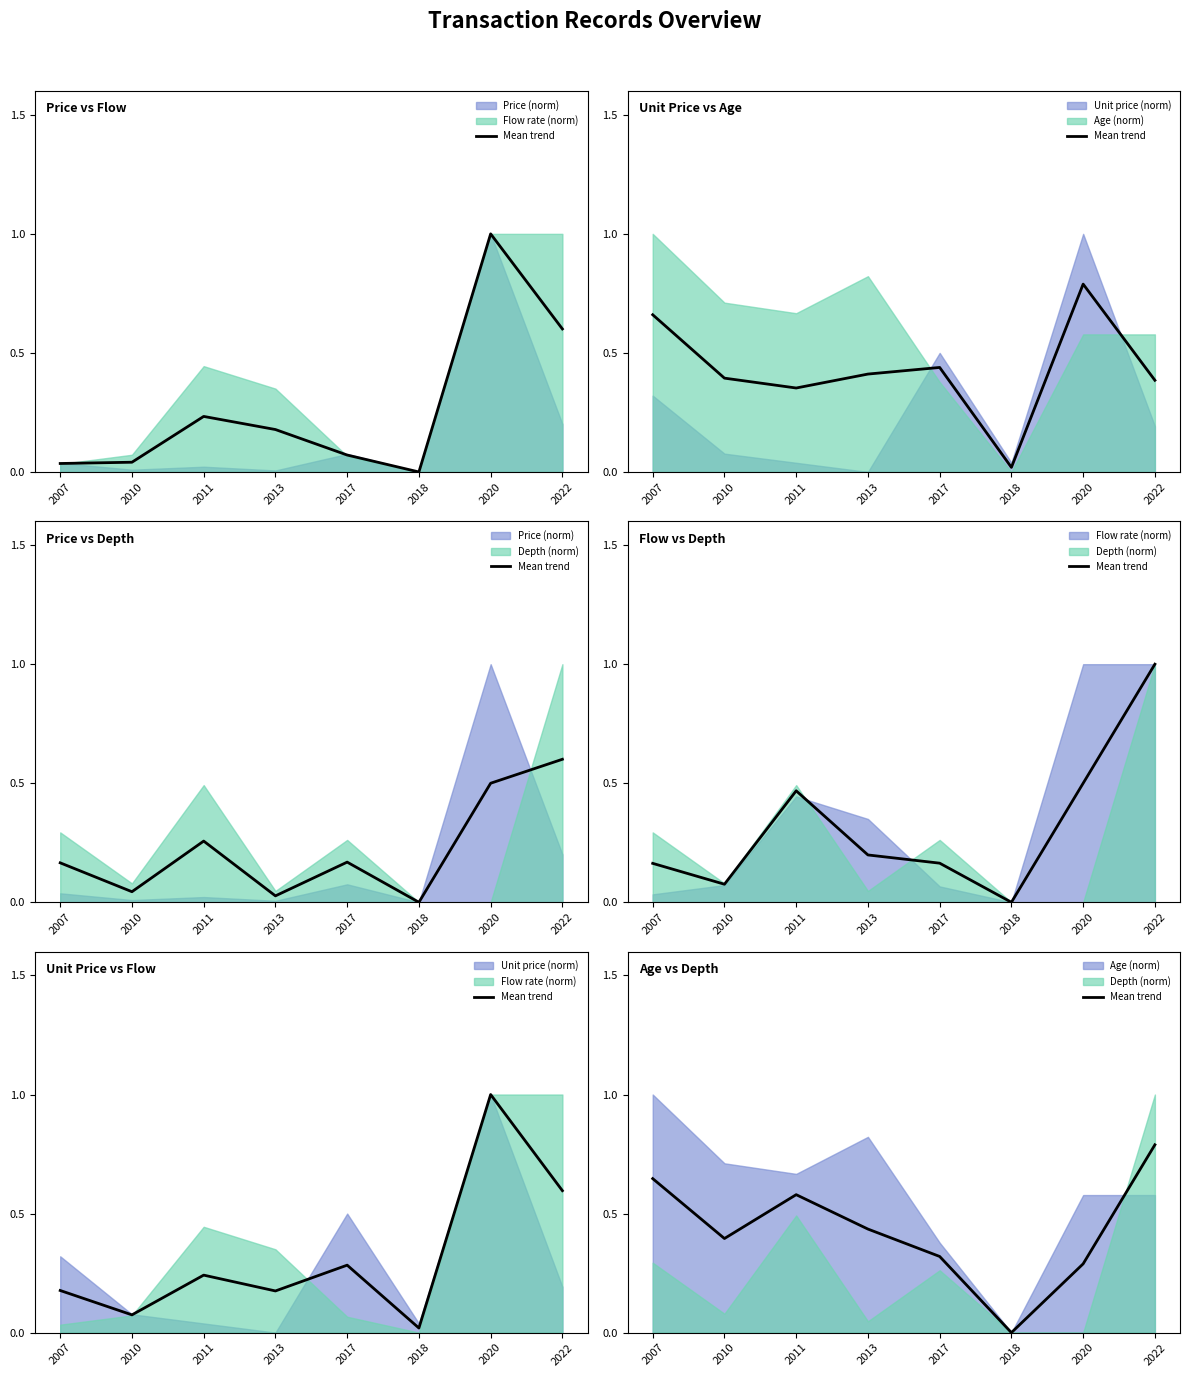

Reading left to right, extract all data points from this chart.

2007=0.6	2010=0.4	2011=0.6	2013=0.4	2017=0.3	2018=0.0	2020=0.3	2022=0.8